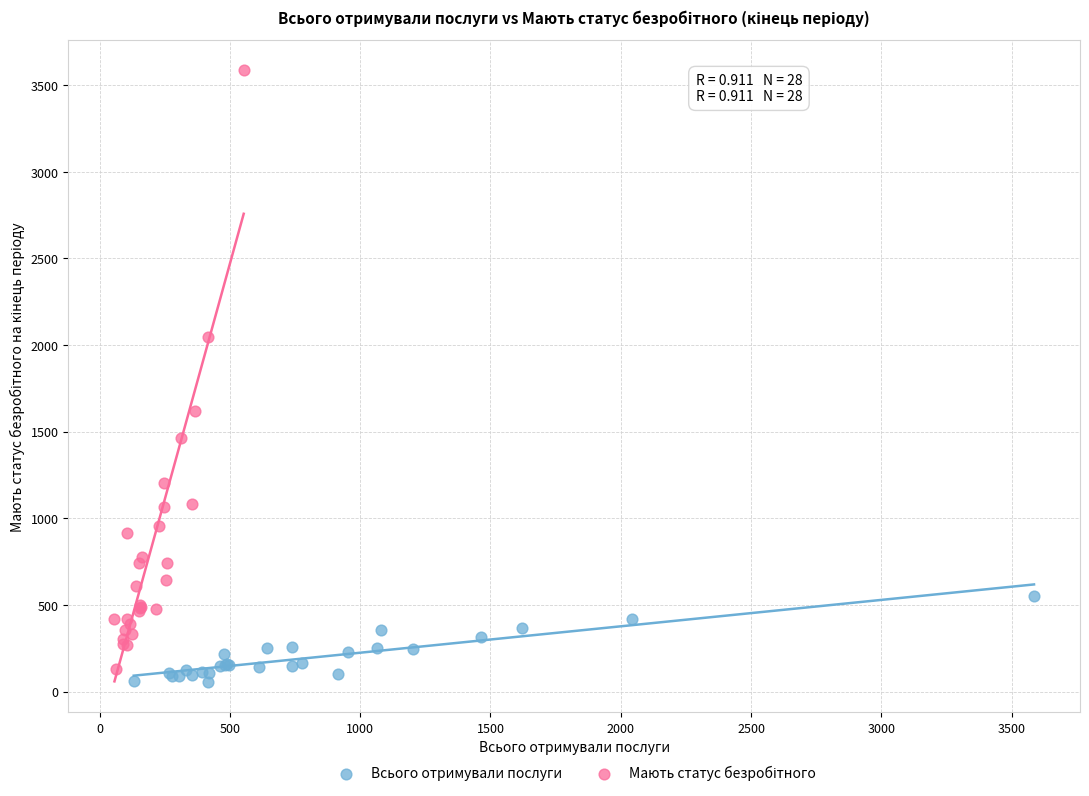

Which series reaches the minimum Y coordinate?

Всього отримували послуги